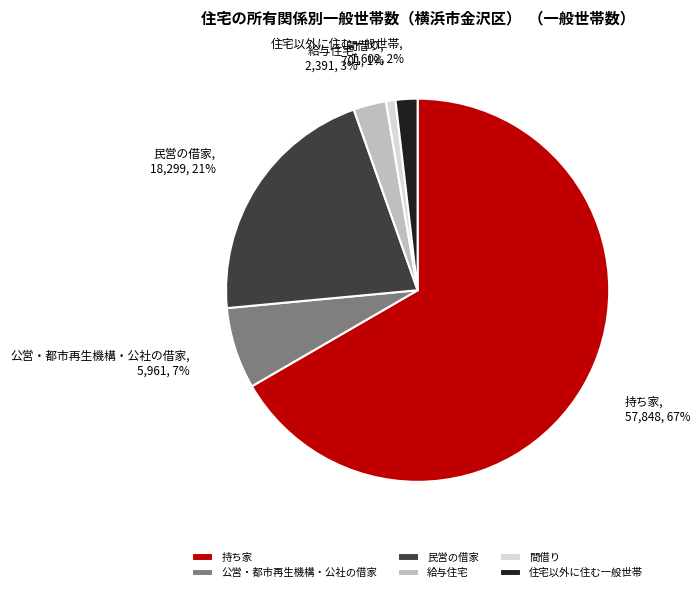

Is it true that 民営の借家 is 36% of the pie?

False